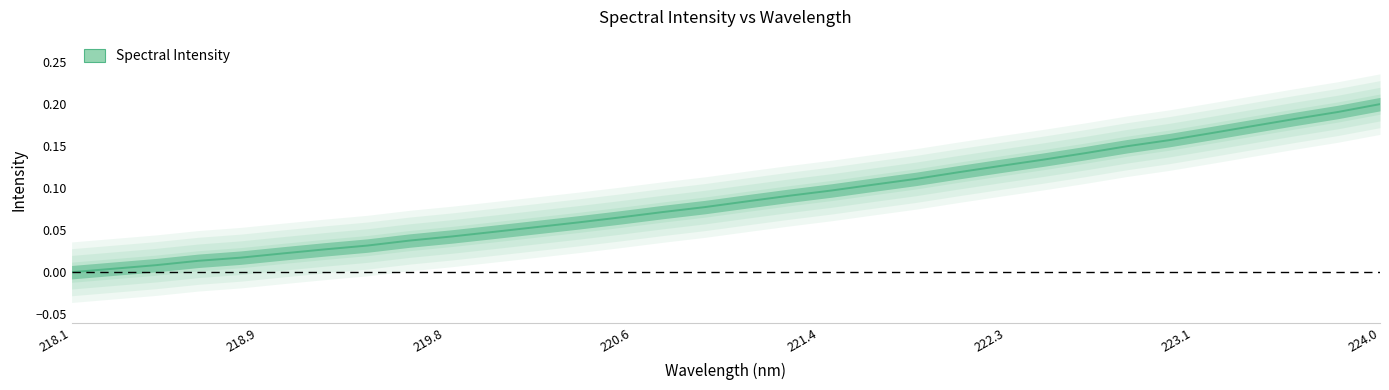

Does the chart have visible grid lines?

No